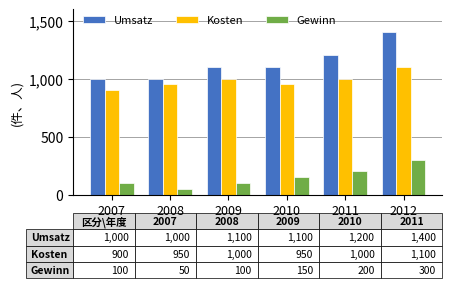

What is the spread (max minus min) of values at 2009?

1000